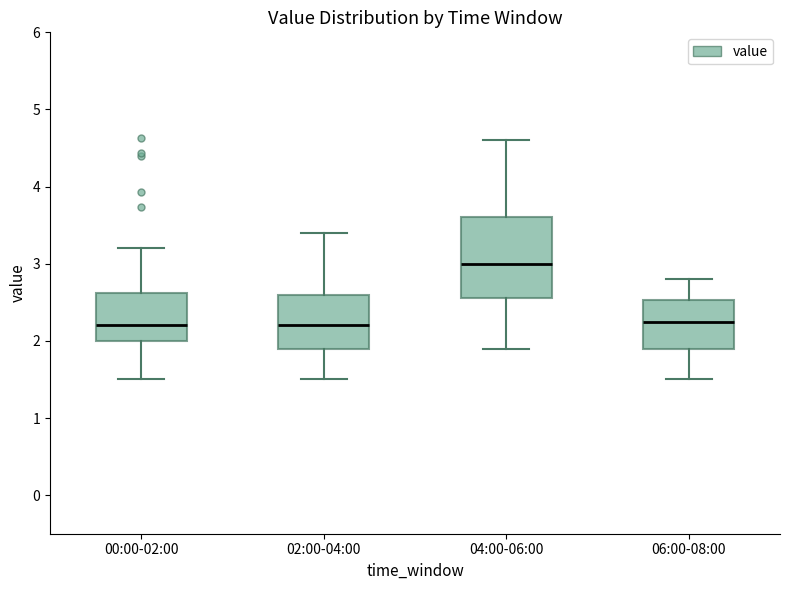

Which box has the highest median line?

04:00-06:00